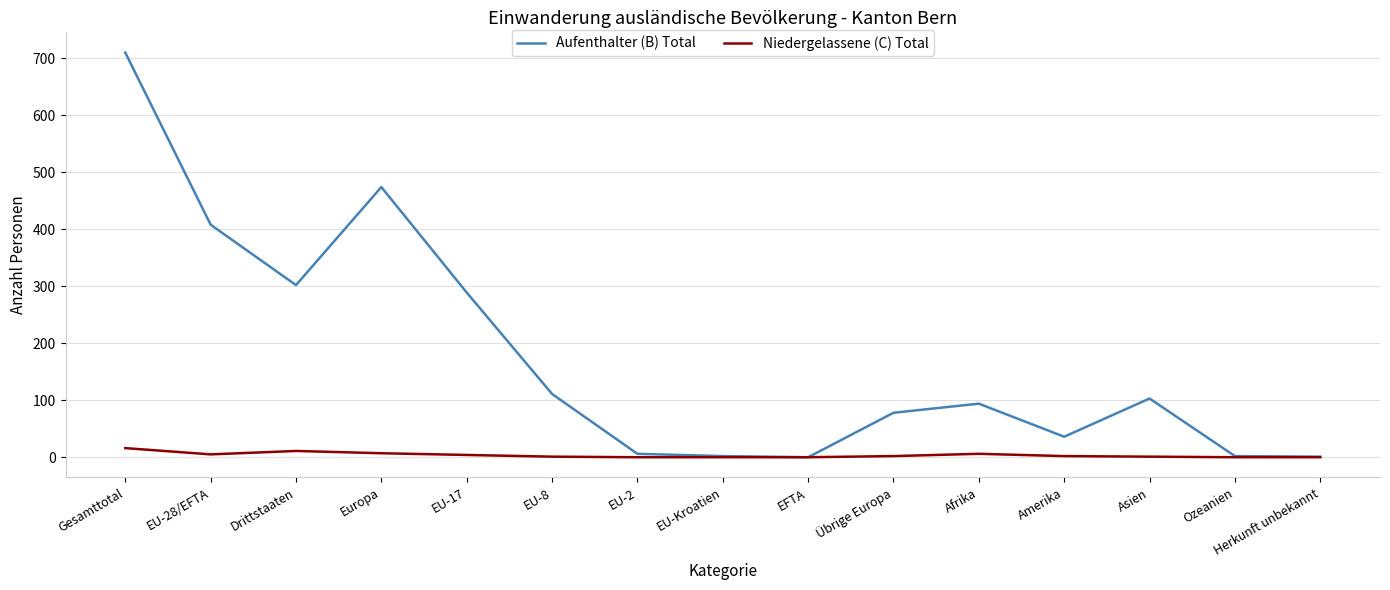

The Niedergelassene (C) Total series shows 0 at Ozeanien. True or false?

True